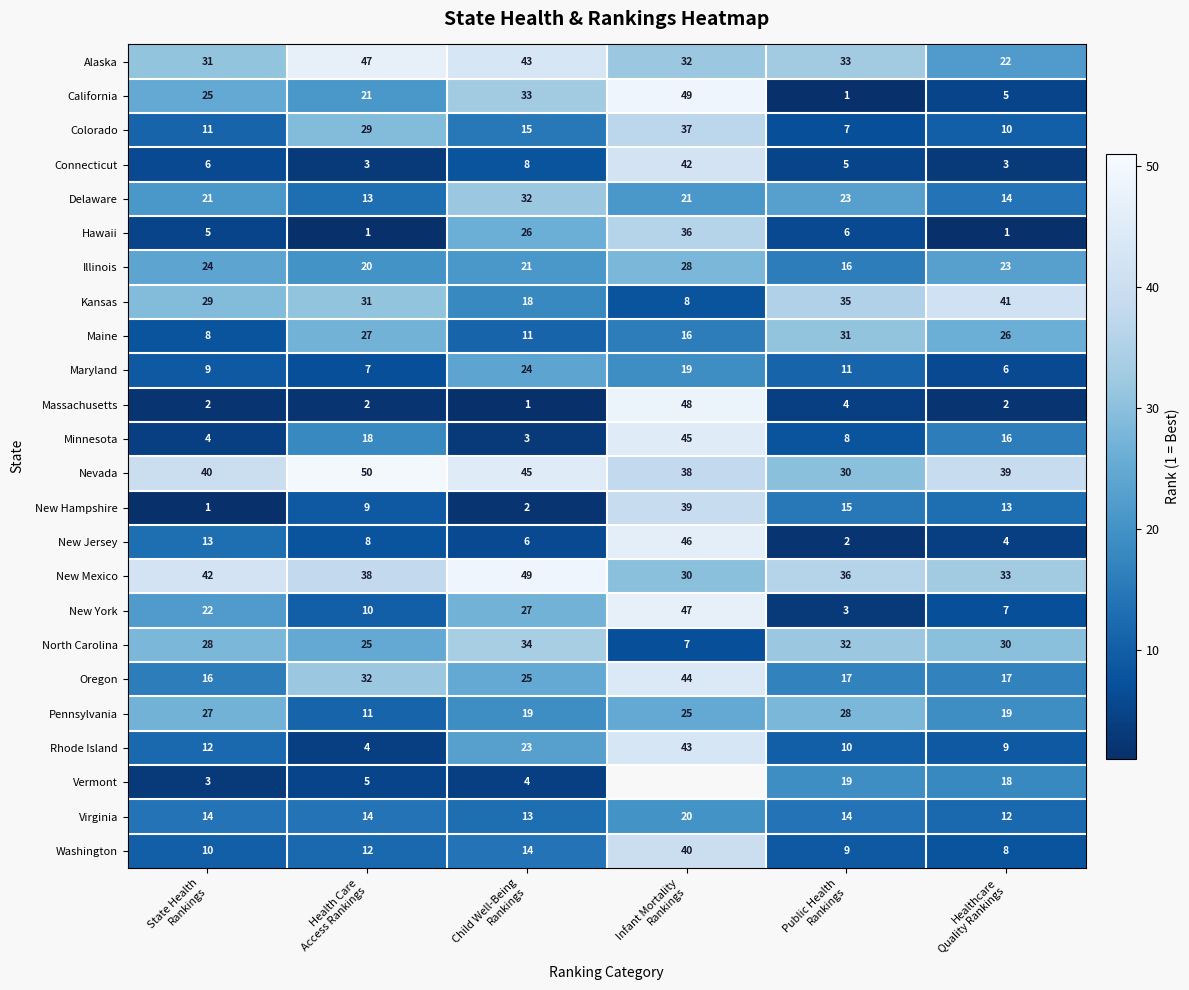

What is the difference between the highest and lowest values at Infant Mortality
Rankings?

42.0